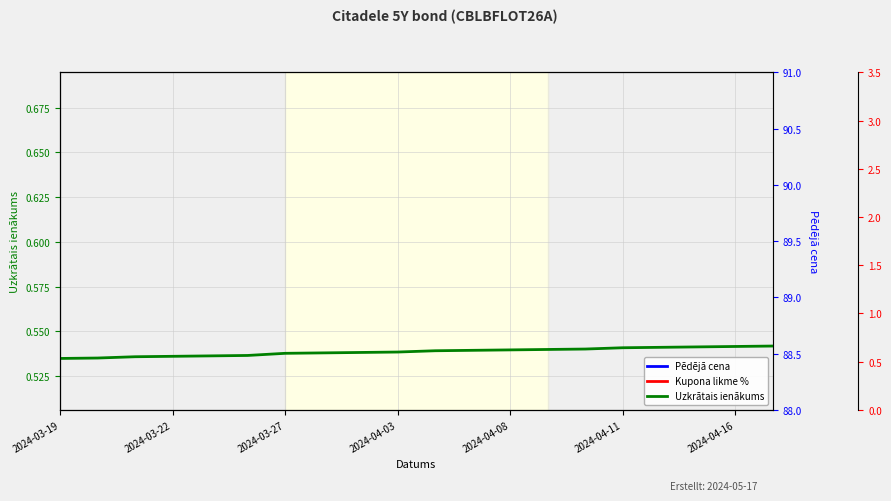

At which label is Kupona likme % closest to 1?

2024-03-19